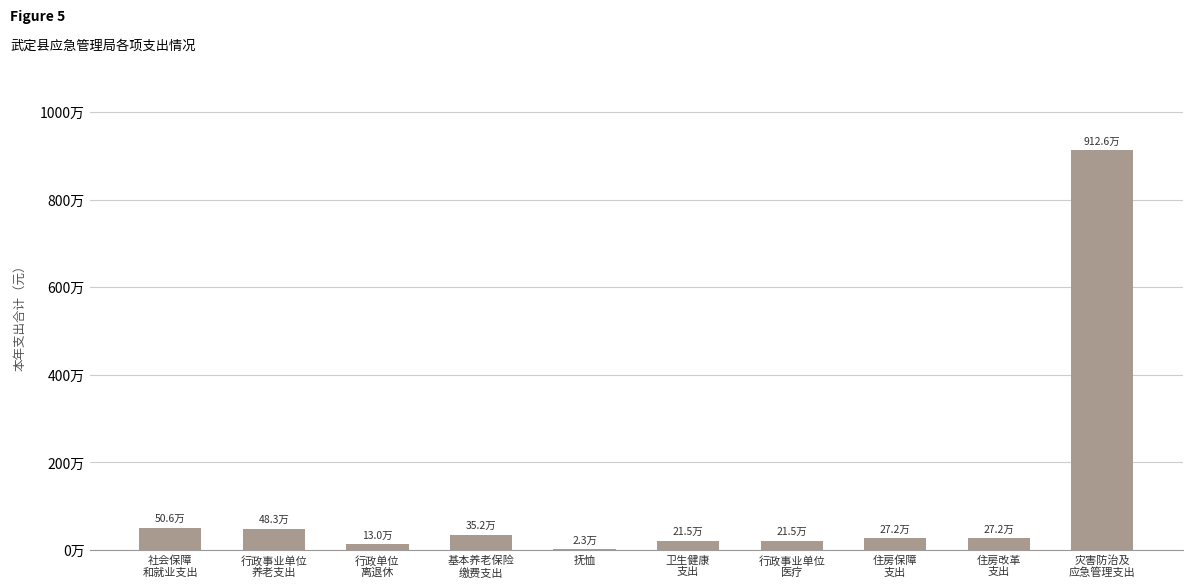

What is the smallest value displayed?

23040.0